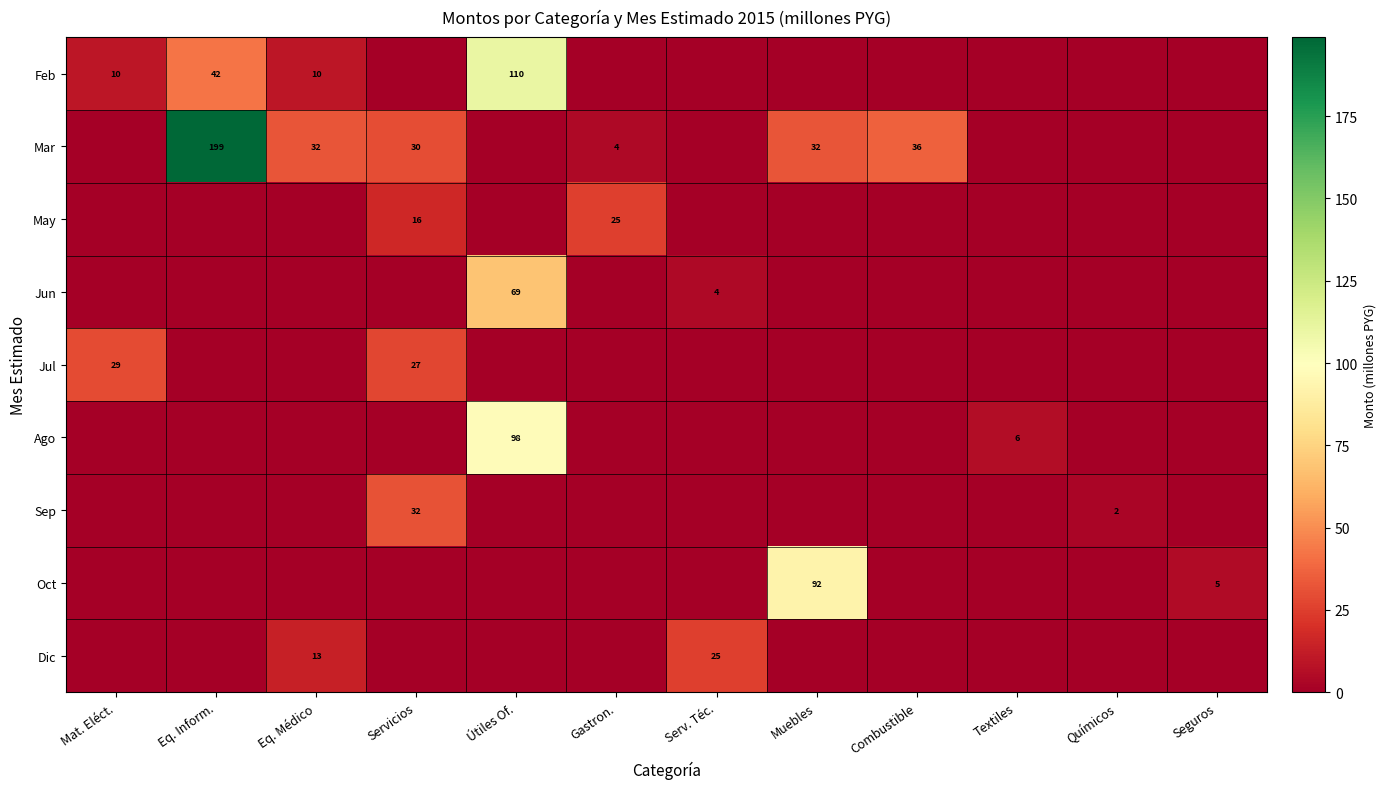

The Jul series shows 27 at Servicios. True or false?

True